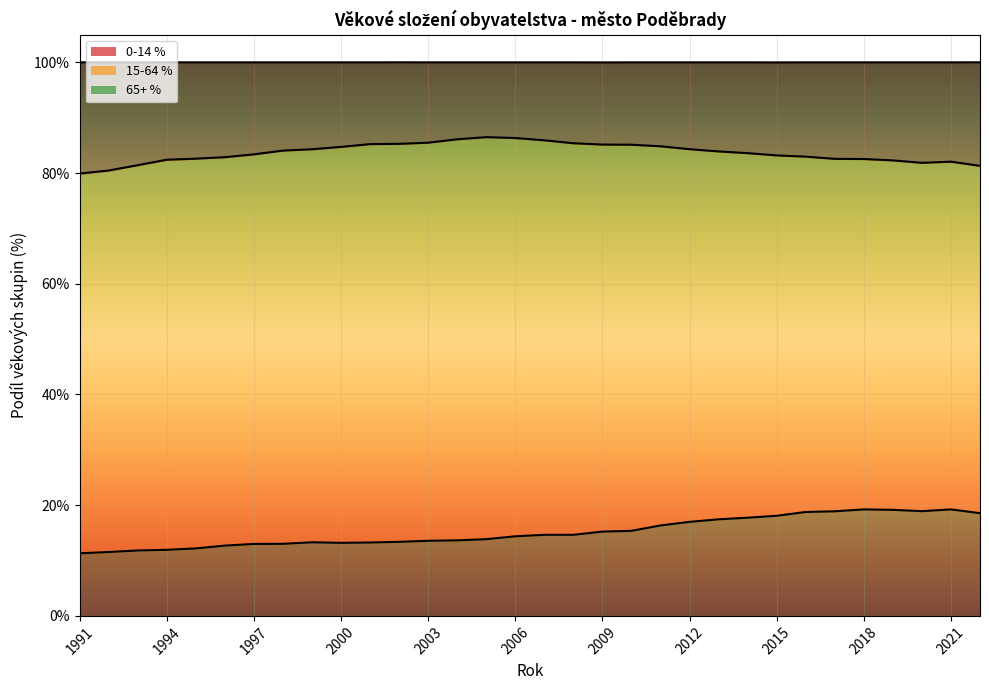

What is the sum of all 0-14 values?

2678.1